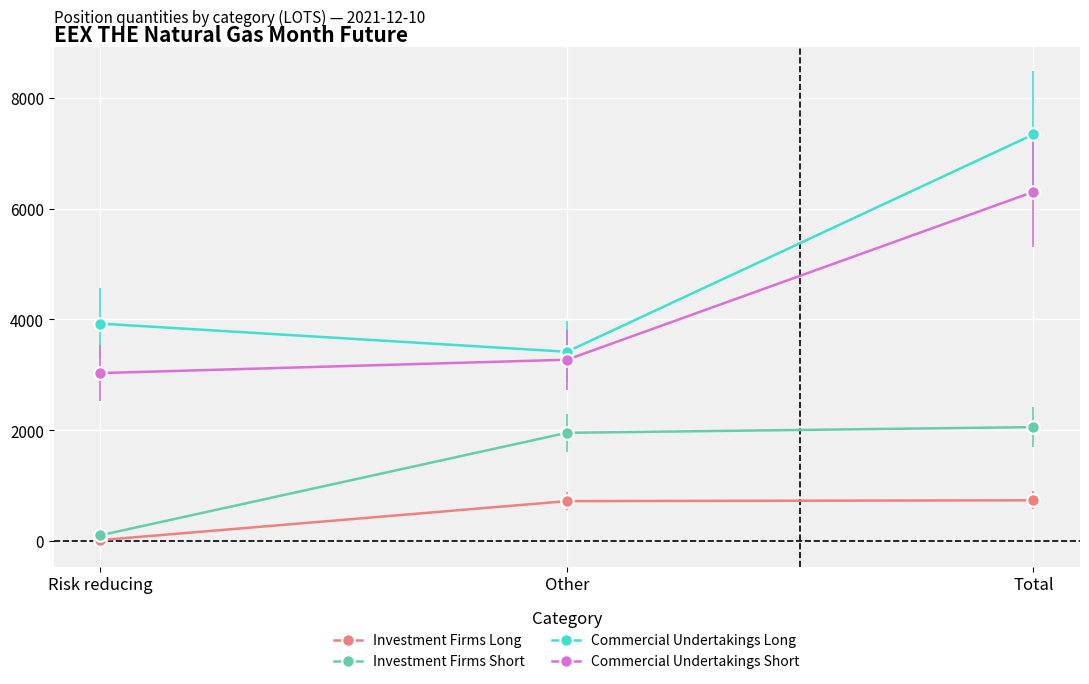

What is the spread (max minus min) of values at Risk reducing?

3908.0